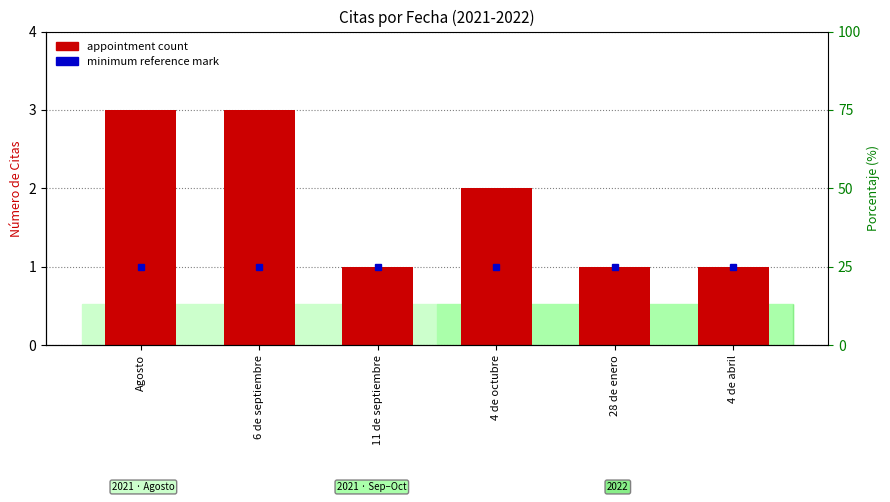

How many bars are there in total?

6